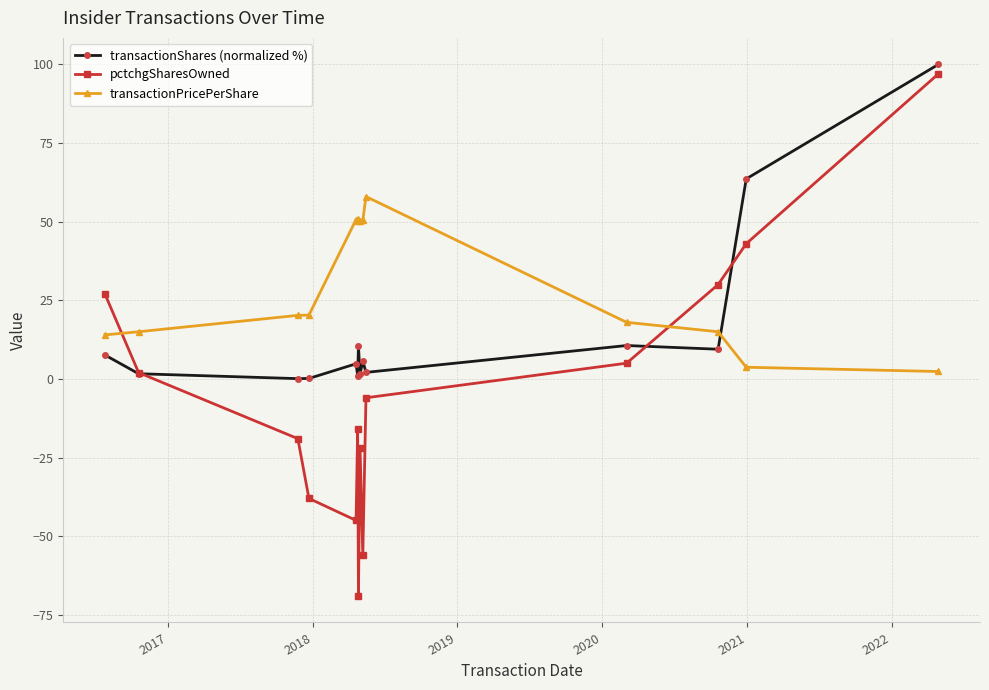

Which series ends up on top after the final intersection of pctchgSharesOwned and transactionPricePerShare?

pctchgSharesOwned